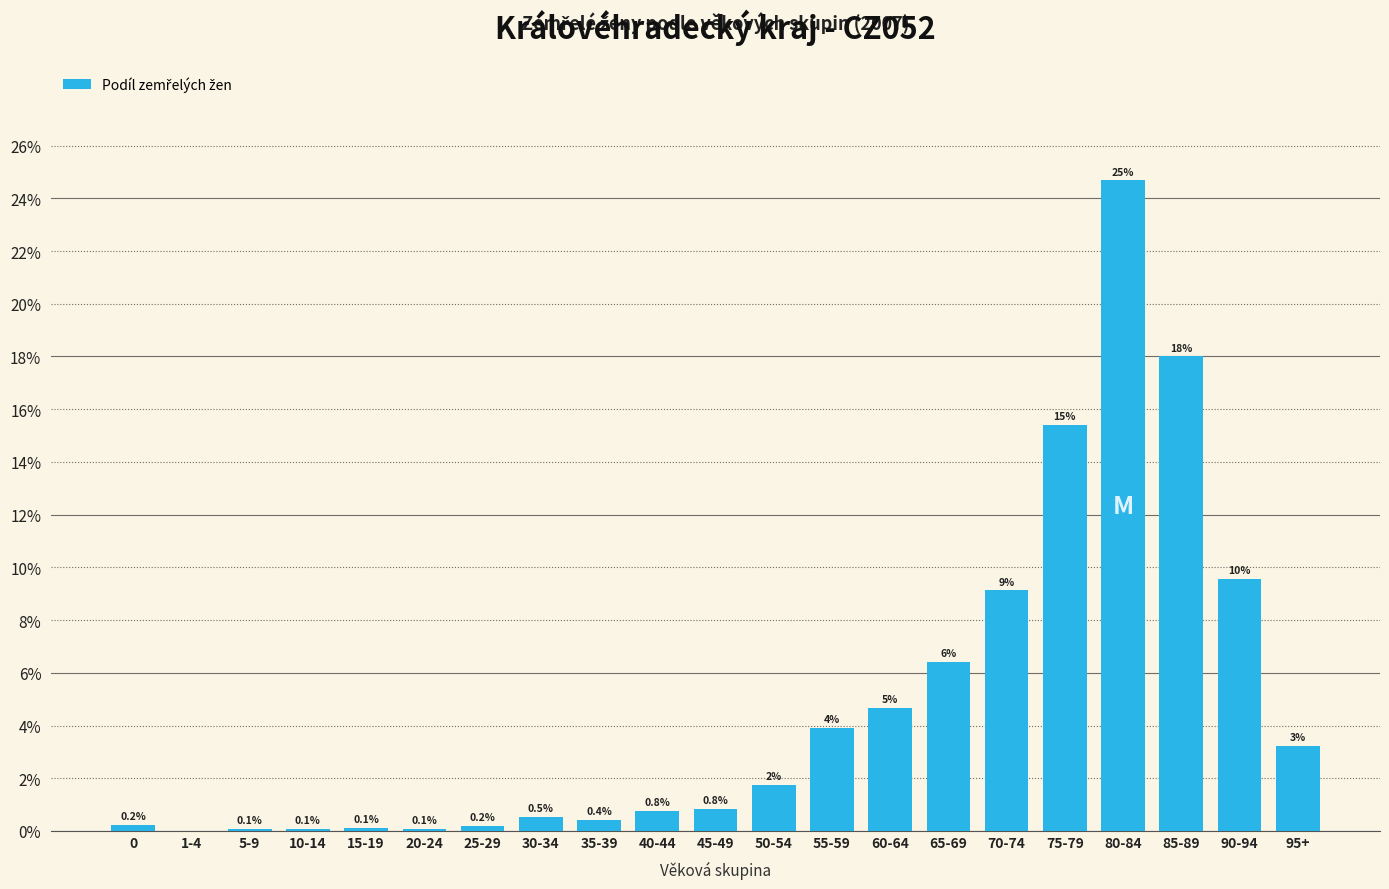

What is the approximate value at 30-34?

0.5